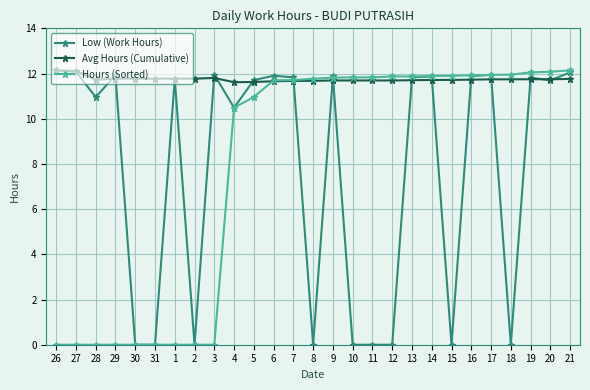

What is the highest value of the Low (Work Hours) series?

12.1